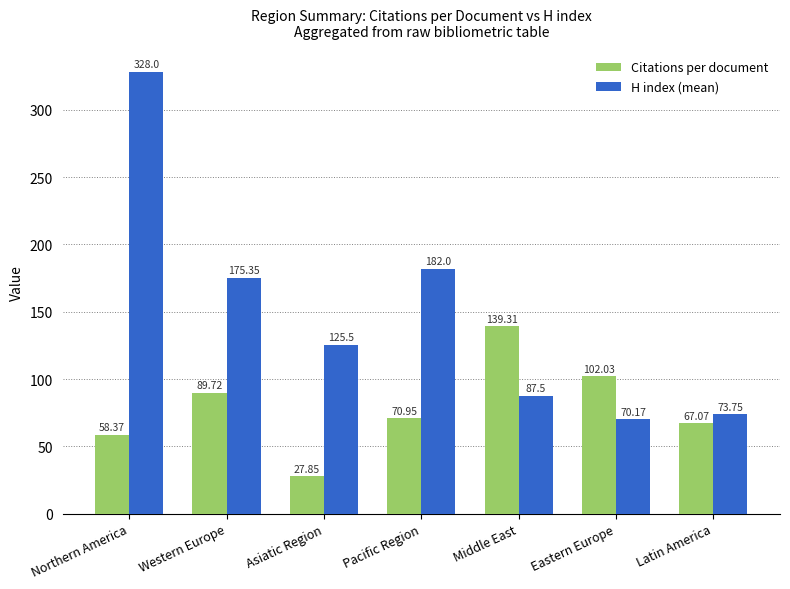

What is the difference between the highest and lowest values at Northern America?

269.6